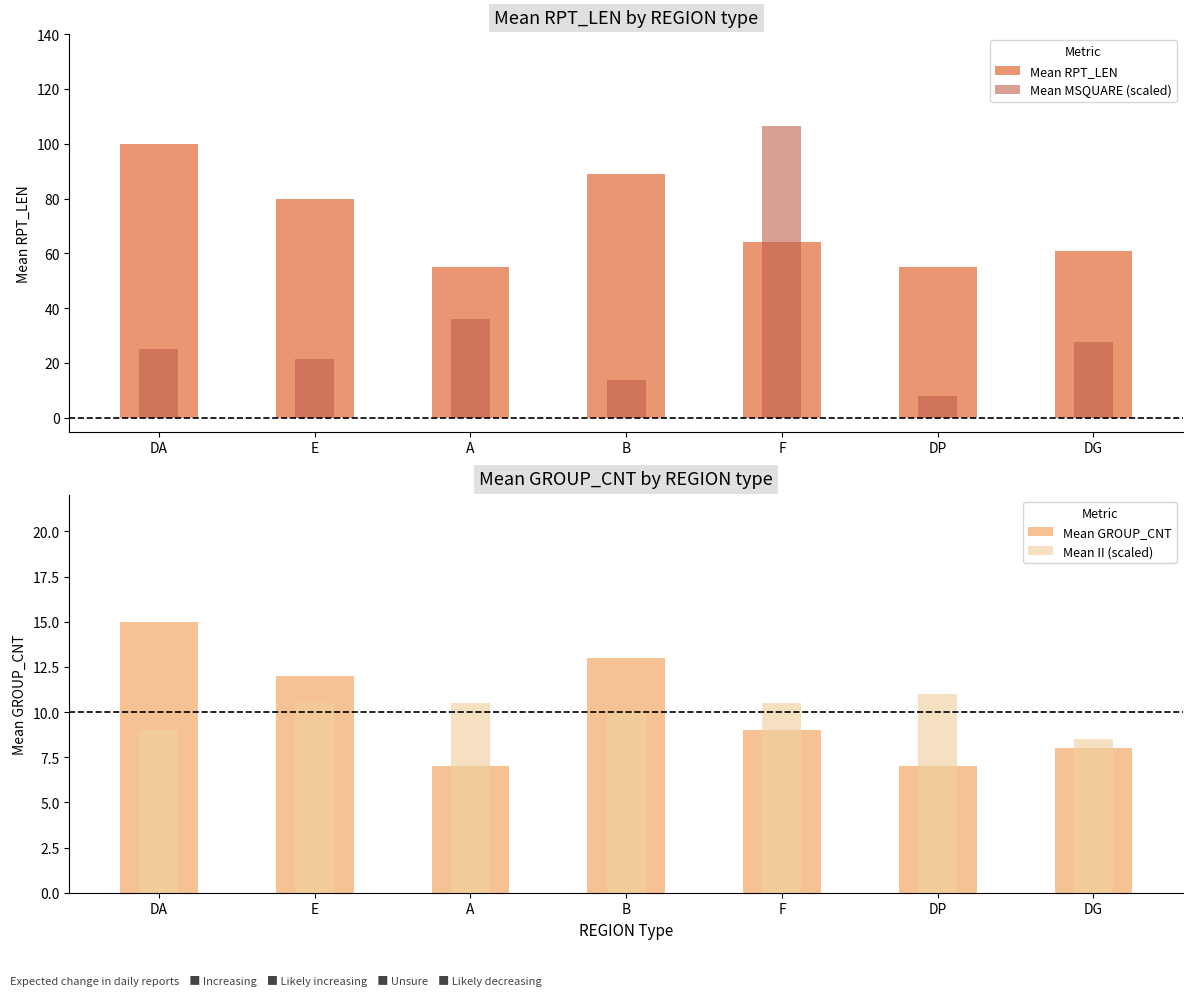

Is it true that Mean II (scaled) equals 5.3 at E?

False